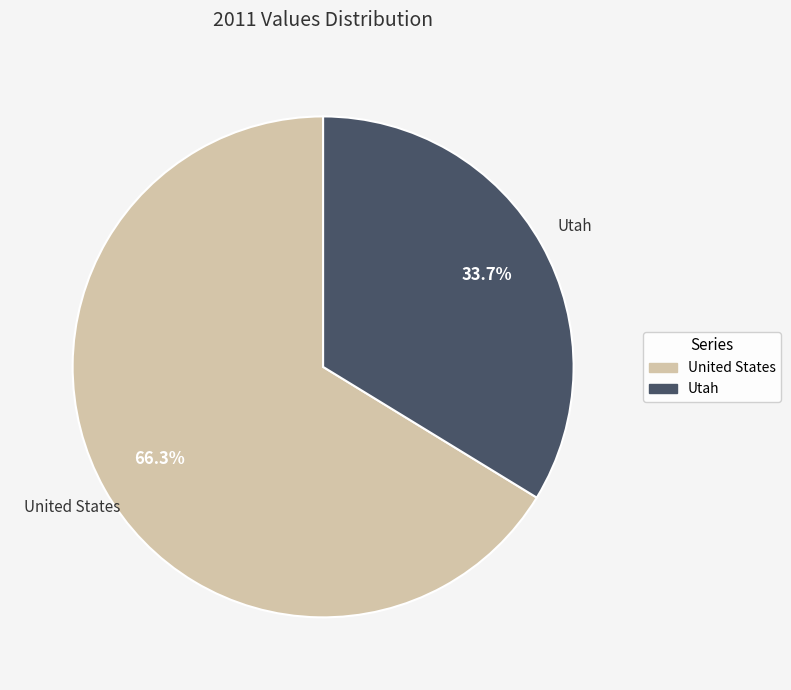

Rank the categories by value from highest to lowest.

United States, Utah